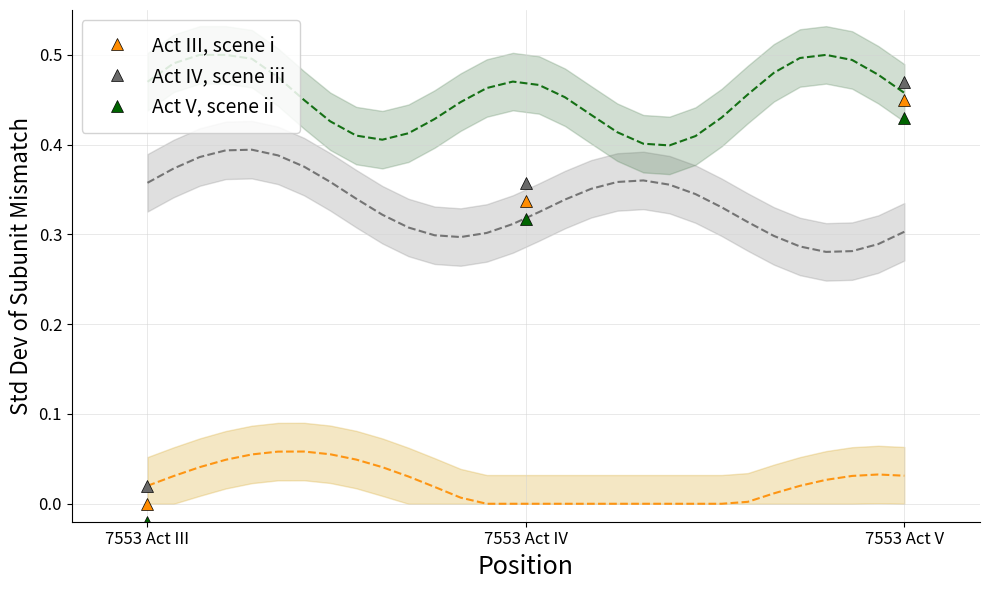

Is the value of Act V, scene ii at 7553 Act V greater than the value of Act III, scene i at 7553 Act III?

Yes